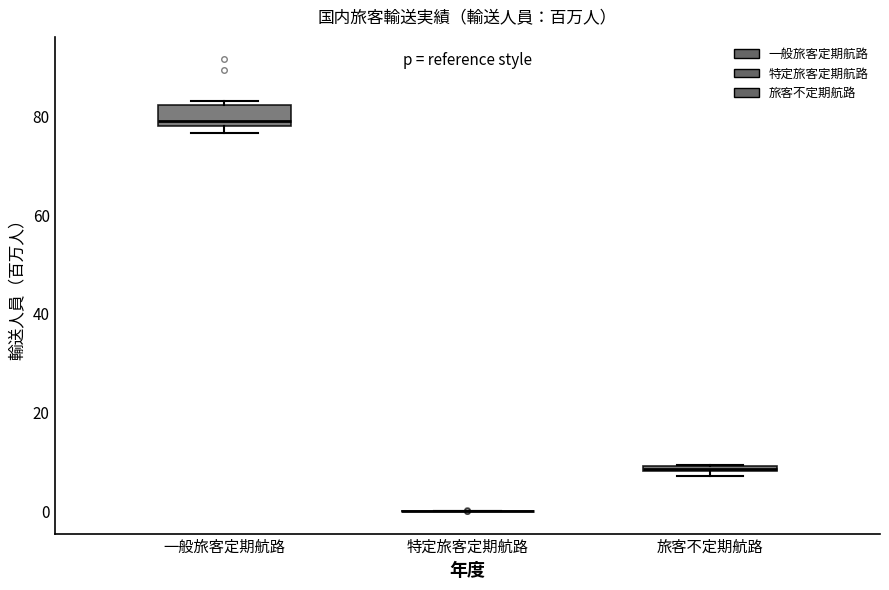

Comparing the boxes themselves (not the whiskers), which one is the tallest?

一般旅客定期航路